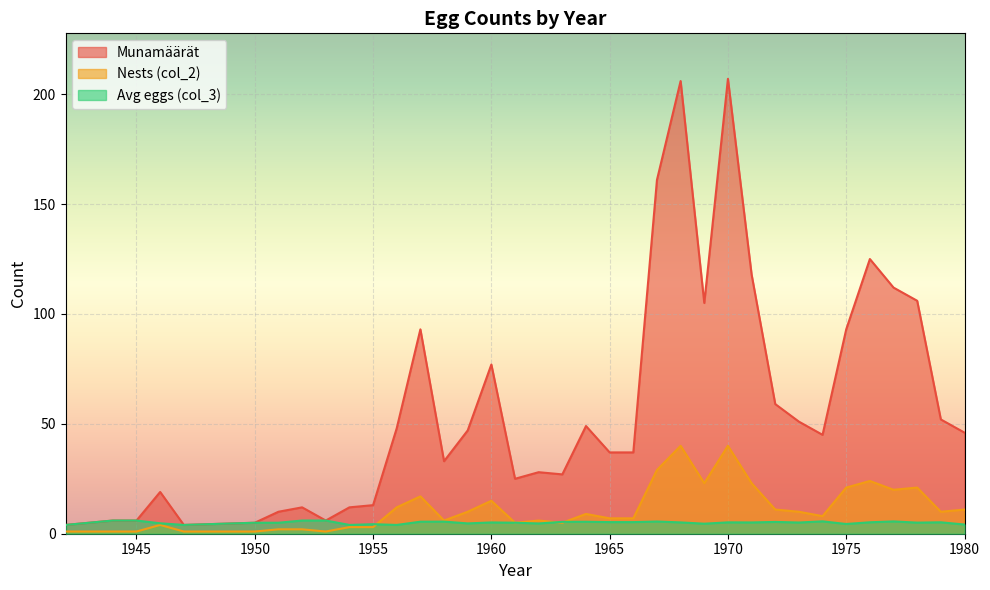

How many data points in Avg eggs (col_3) are less than 5?

11